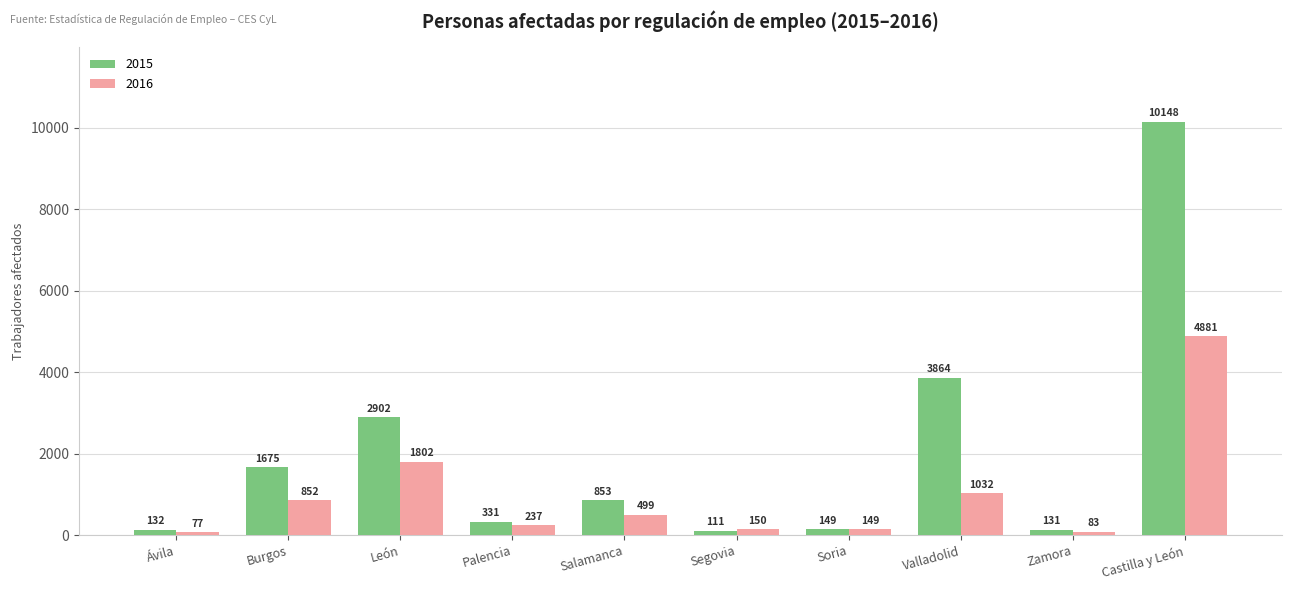

Which series changed the most between Segovia and Soria?

2015